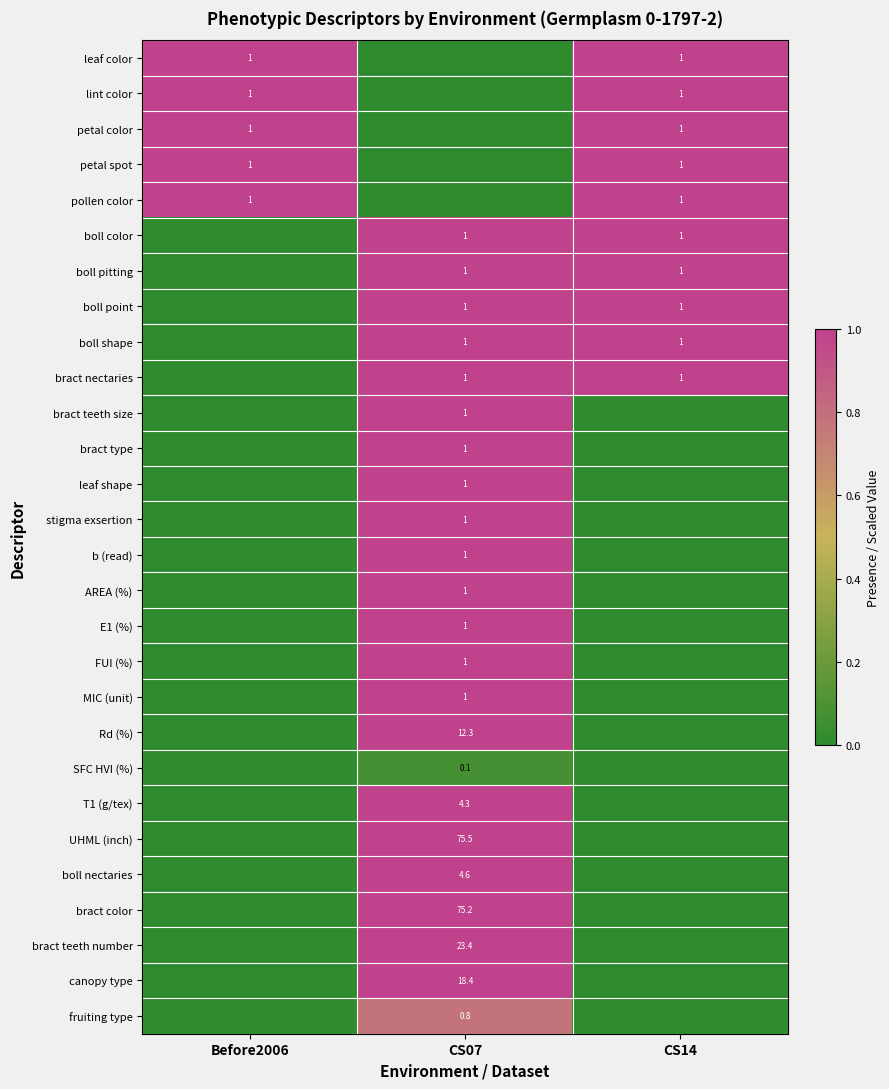

The value of MIC (unit) at CS07 is 1.0. True or false?

True